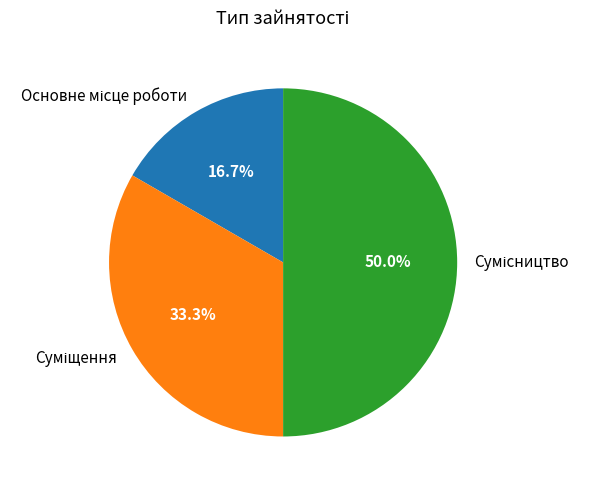

To the nearest percent, what portion does Основне місце роботи represent?

17%